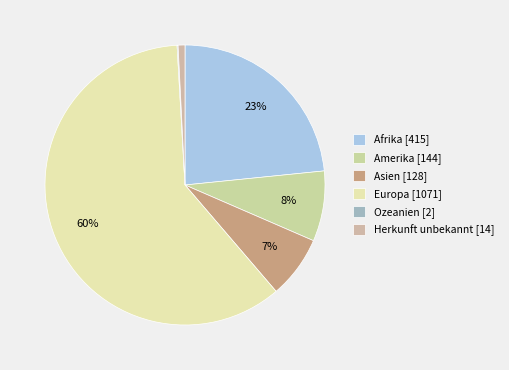

What percentage is the Afrika slice, to the nearest percent?

23%